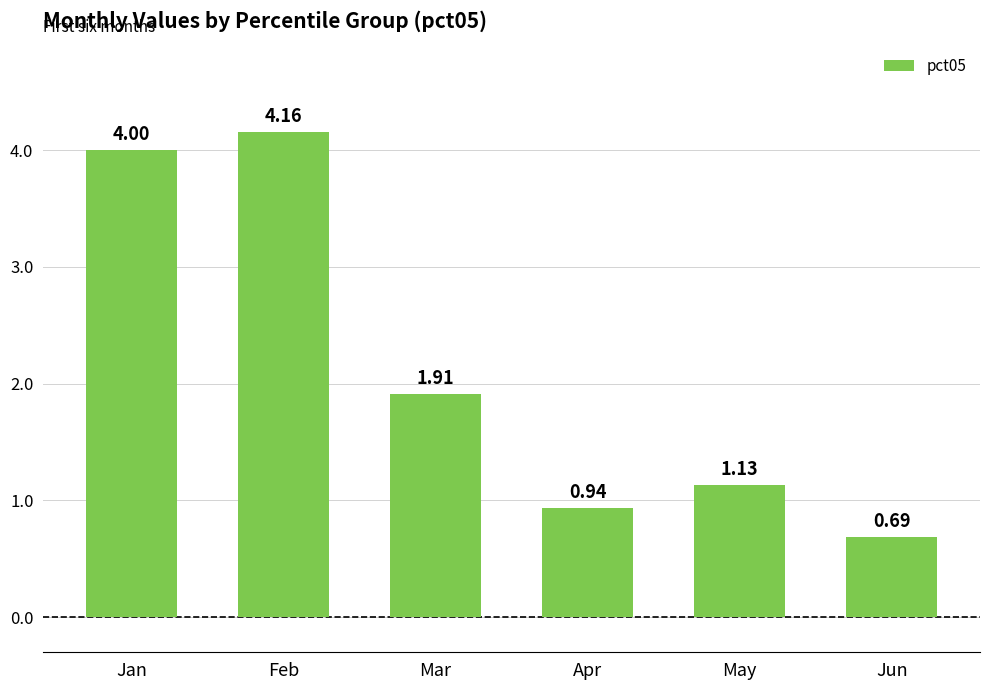

How many data points does each series have?

6